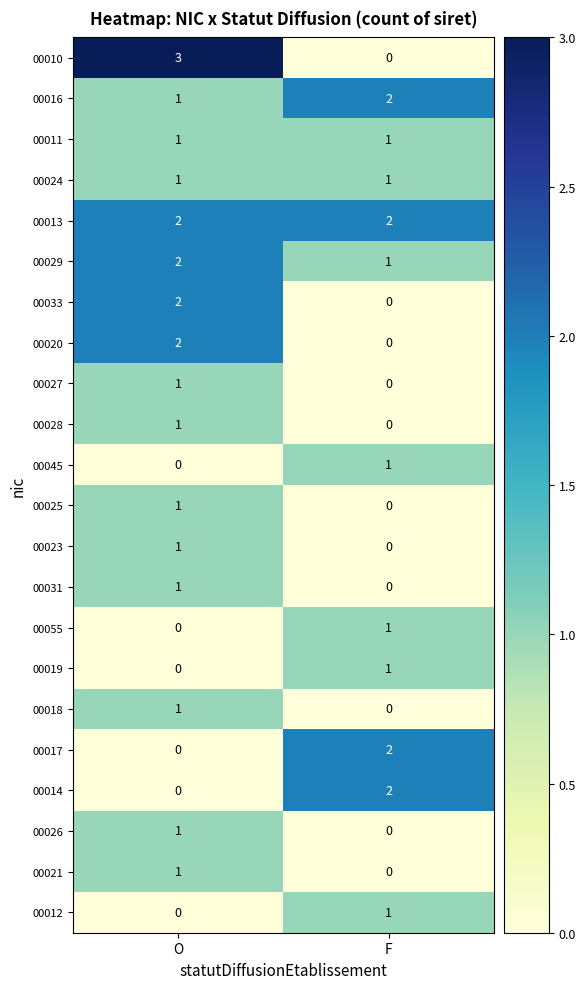

What is the greatest value displayed?

3